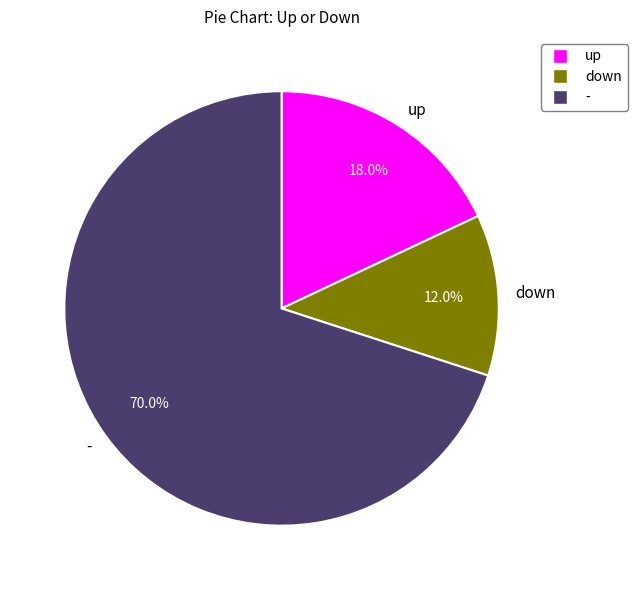

To the nearest percent, what is the difference between the largest and smallest slice percentages?

58%